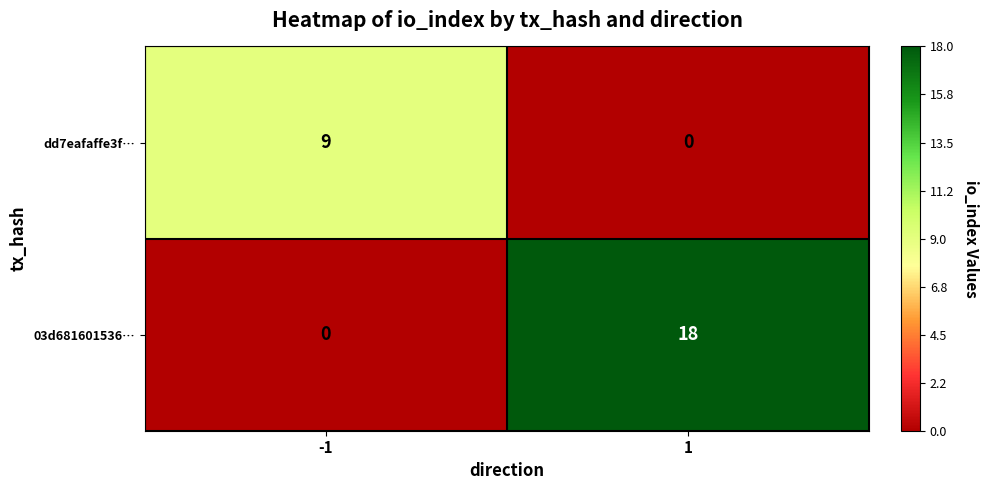

List the labels in order of 03d681601536… value, smallest first.

-1, 1